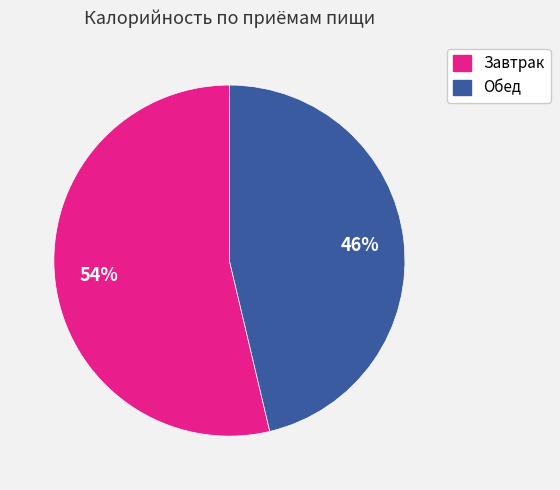

What is the smallest slice in the pie chart?

Обед